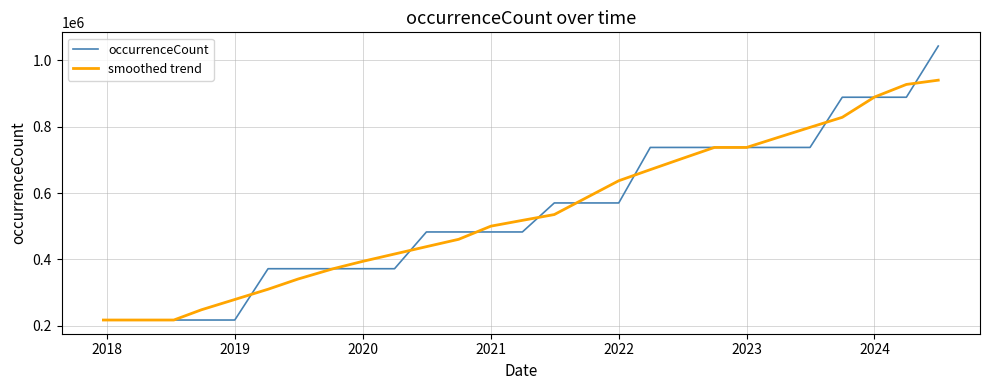

What is the highest value of the smoothed trend series?

940404.0